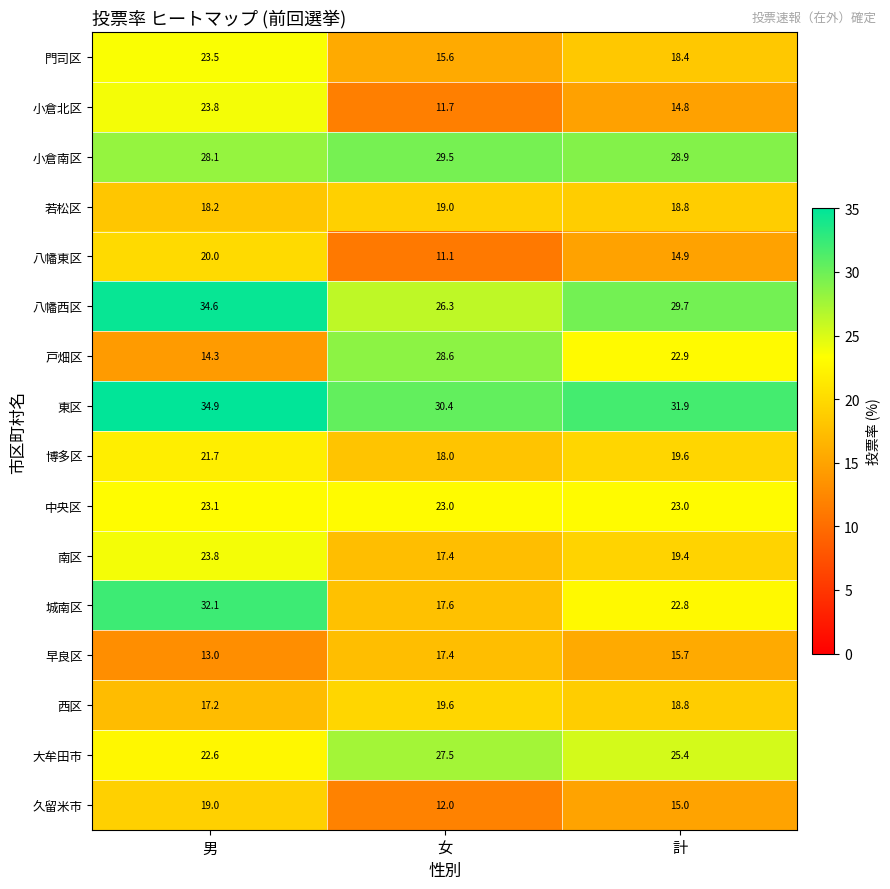

Count the number of data series in this chart.

16